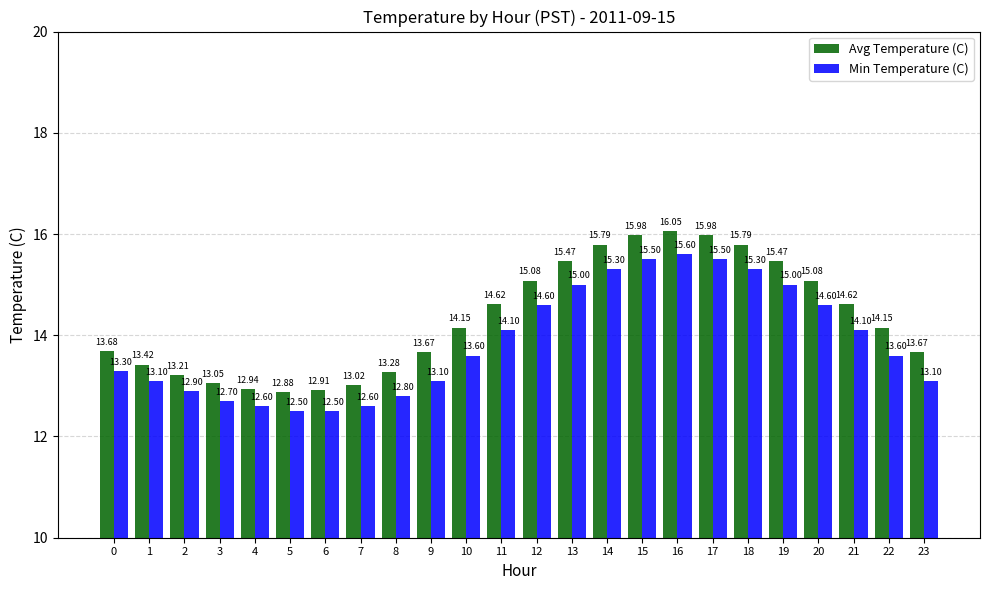

What is the maximum value shown in the chart?

16.1